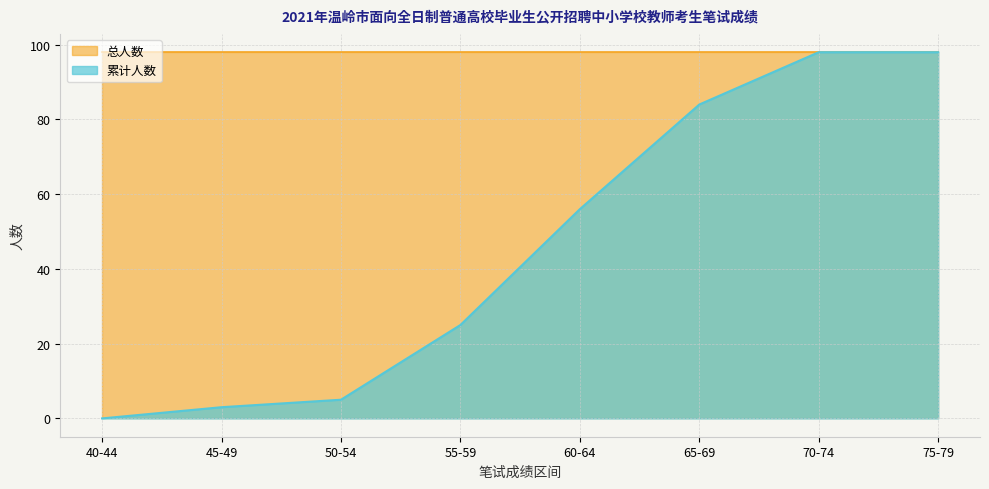

Is it true that Used heap equals 29 at 54?

False